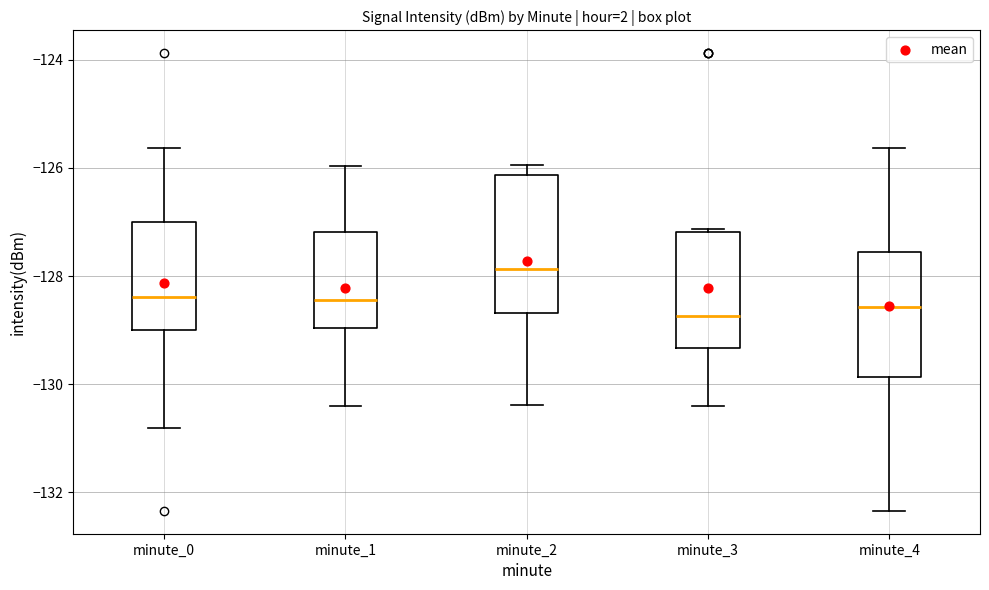

Which box is the tallest, from its lower edge to its upper edge?

minute_2